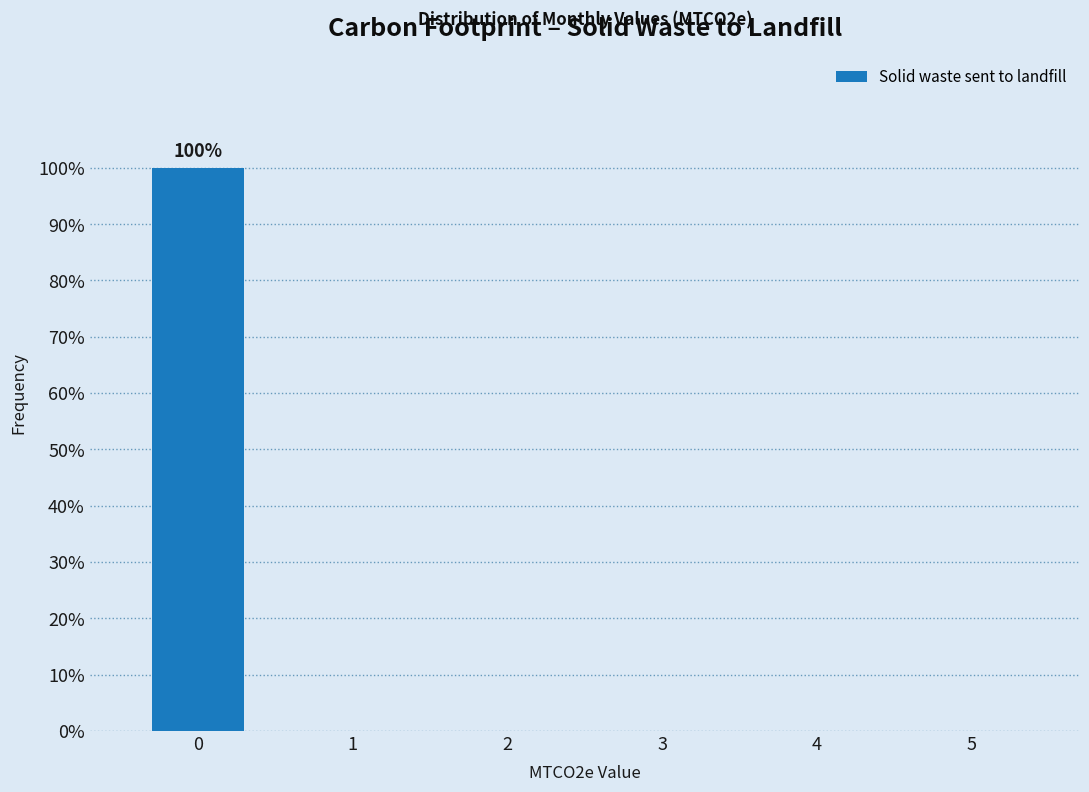

Reading left to right, transcribe all the data shown in this chart.

0=100	1=0	2=0	3=0	4=0	5=0